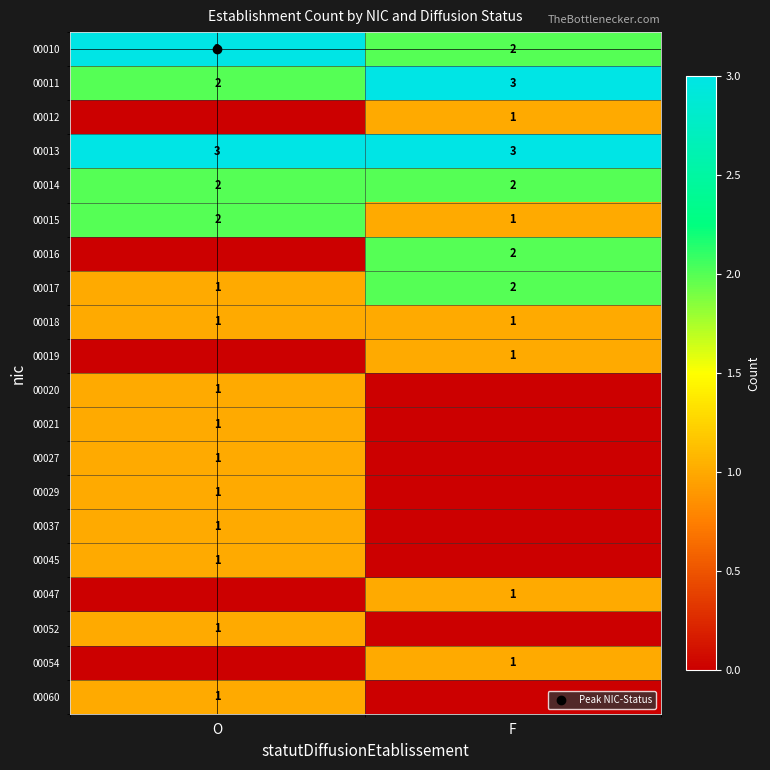

How many data points in 00021 are less than 1?

1